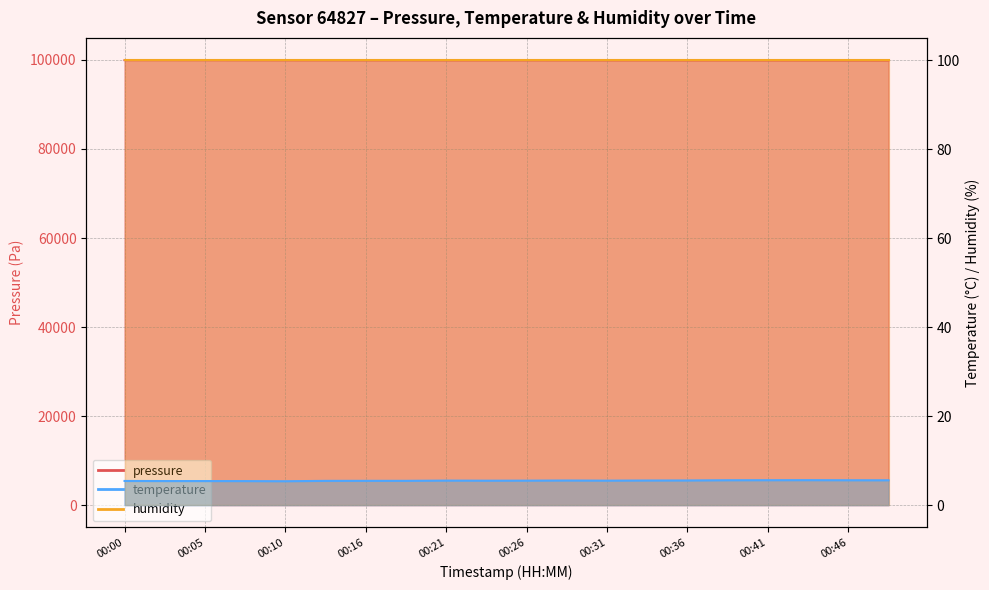

Reading right to left, what are all the values shown in this chart?

pressure: 99885.3	99891.6	99895.7	99901.4	99907.9	99908.8	99914.6	99916.7	99922.8	99924.9	99920.6	99923.0	99929.3	99925.8	99930.4	99933.8	99938.7	99950.4	99955.8	99957.2
temperature: 5.6	5.6	5.6	5.6	5.6	5.5	5.5	5.5	5.5	5.5	5.5	5.5	5.5	5.5	5.5	5.4	5.4	5.4	5.4	5.4